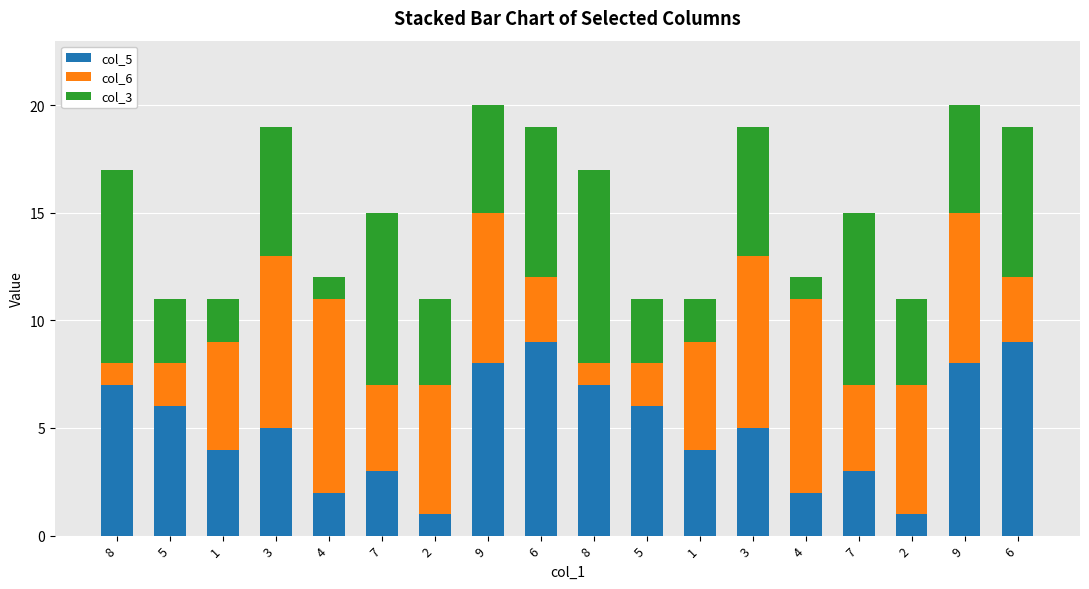

The col_5 series shows 2 at 2. True or false?

False